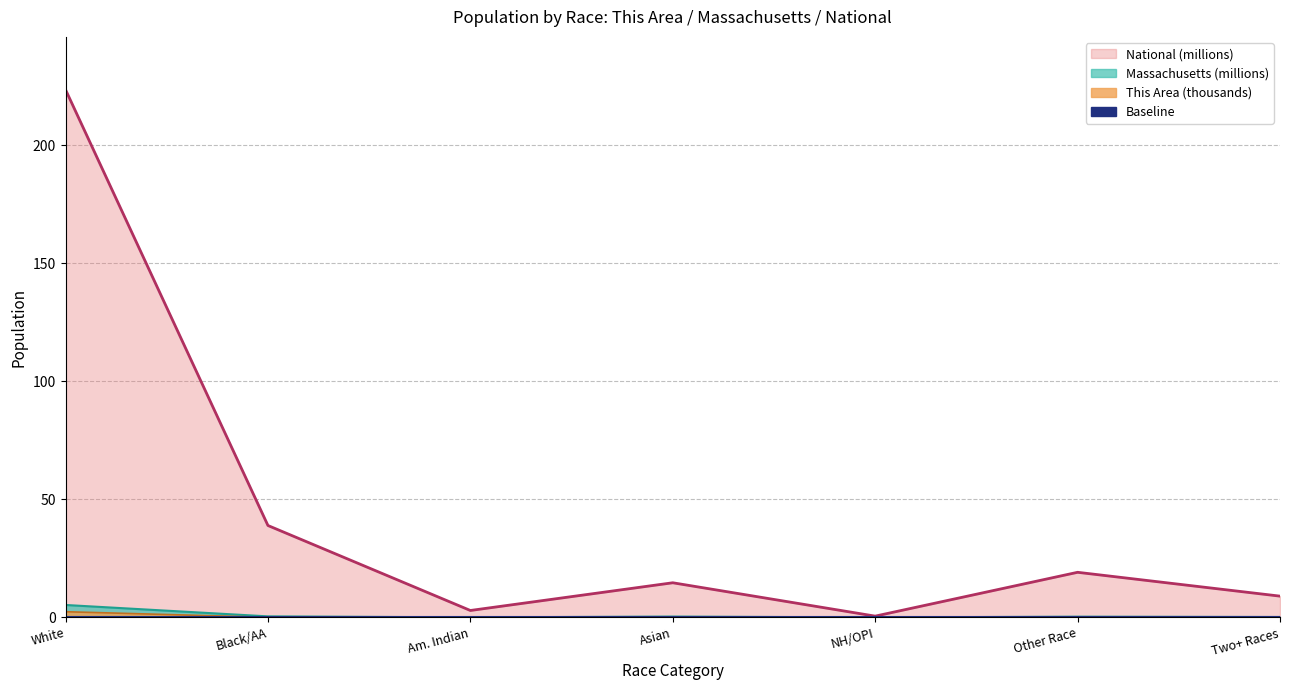

True or false: Massachusetts has a value of 0.4 at Black/AA.

True